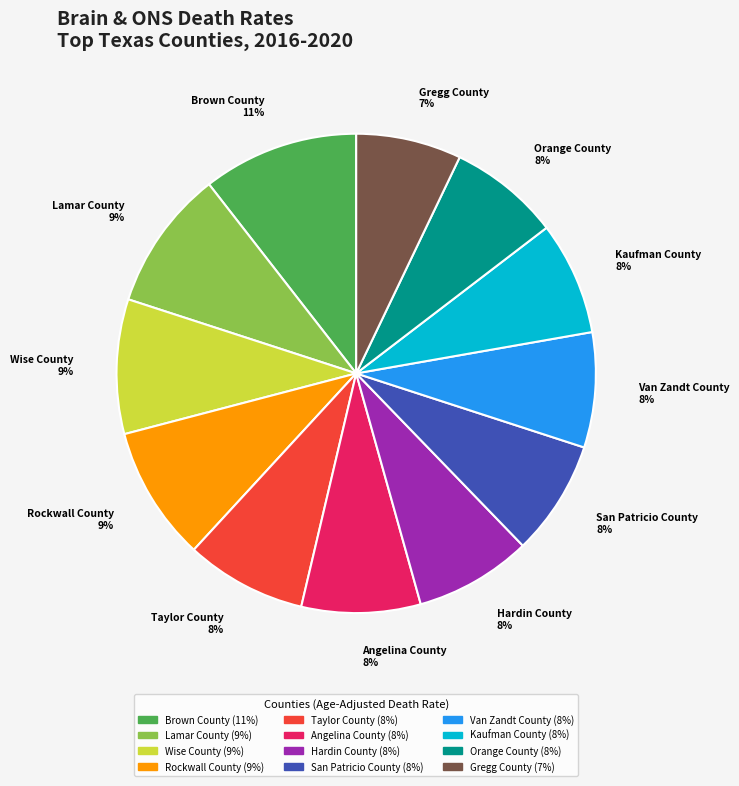

To the nearest percent, what is the average slice percentage?

8%